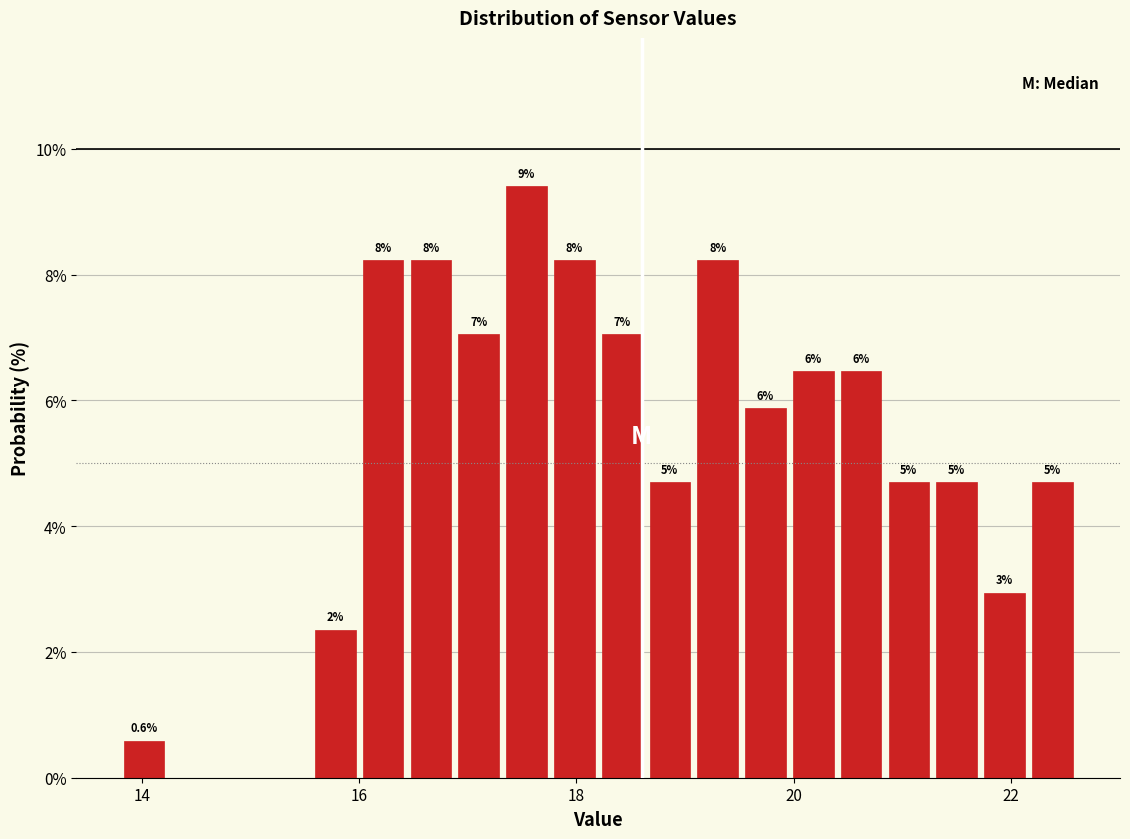

Read against the x-axis, roughly where is the centre of the tallest bar?

17.6